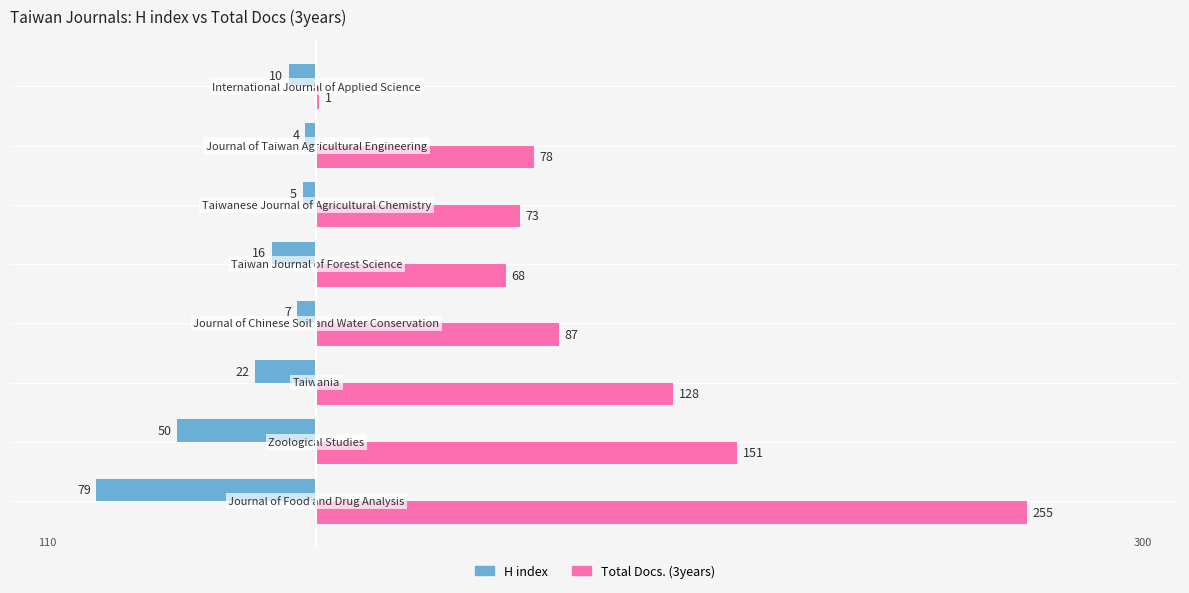

What are all the series names shown in the legend?

H index, Total Docs. (3years)